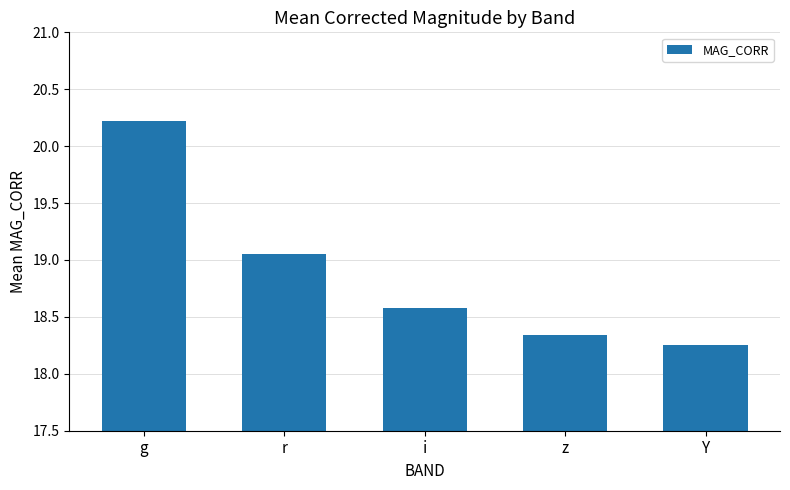

What position from the right is z?

2